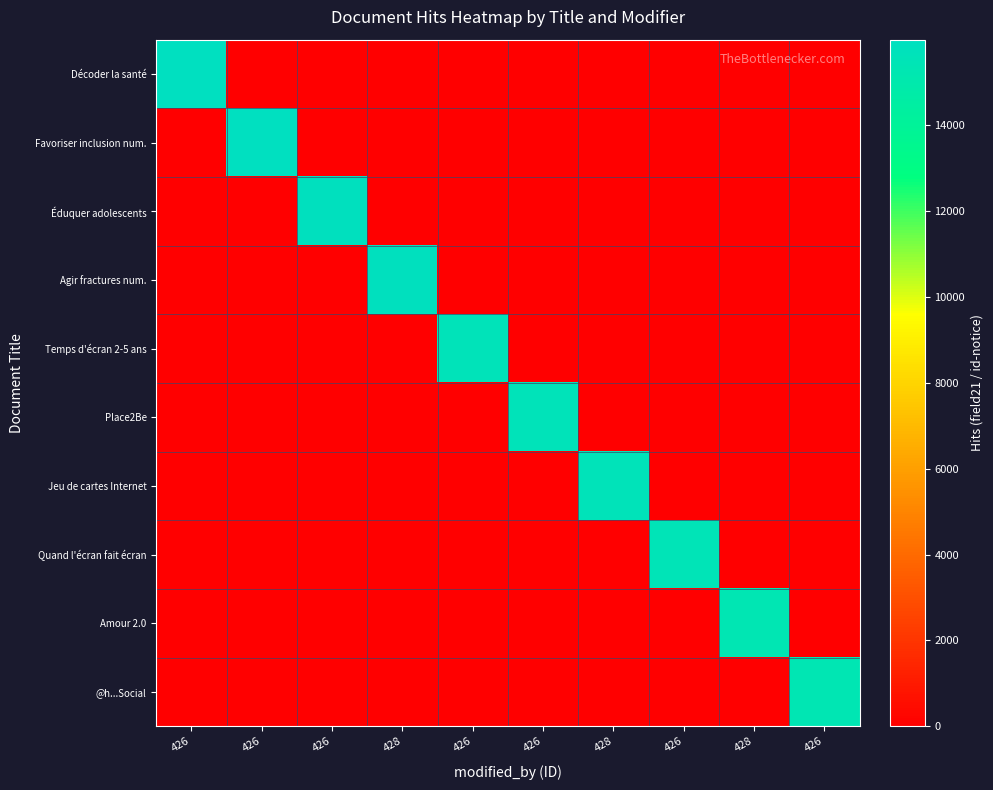

Reading left to right, transcribe all the data shown in this chart.

Décoder la santé: 426=15991	426=0	426=0	428=0	426=0	426=0	428=0	426=0	428=0	426=0
Favoriser inclusion num.: 426=0	426=15944	426=0	428=0	426=0	426=0	428=0	426=0	428=0	426=0
Éduquer adolescents: 426=0	426=0	426=15877	428=0	426=0	426=0	428=0	426=0	428=0	426=0
Agir fractures num.: 426=0	426=0	426=0	428=15867	426=0	426=0	428=0	426=0	428=0	426=0
Temps d'écran 2-5 ans: 426=0	426=0	426=0	428=0	426=15660	426=0	428=0	426=0	428=0	426=0
Place2Be: 426=0	426=0	426=0	428=0	426=0	426=15623	428=0	426=0	428=0	426=0
Jeu de cartes Internet: 426=0	426=0	426=0	428=0	426=0	426=0	428=15630	426=0	428=0	426=0
Quand l'écran fait écran: 426=0	426=0	426=0	428=0	426=0	426=0	428=0	426=15509	428=0	426=0
Amour 2.0: 426=0	426=0	426=0	428=0	426=0	426=0	428=0	426=0	428=15304	426=0
@h...Social: 426=0	426=0	426=0	428=0	426=0	426=0	428=0	426=0	428=0	426=15307